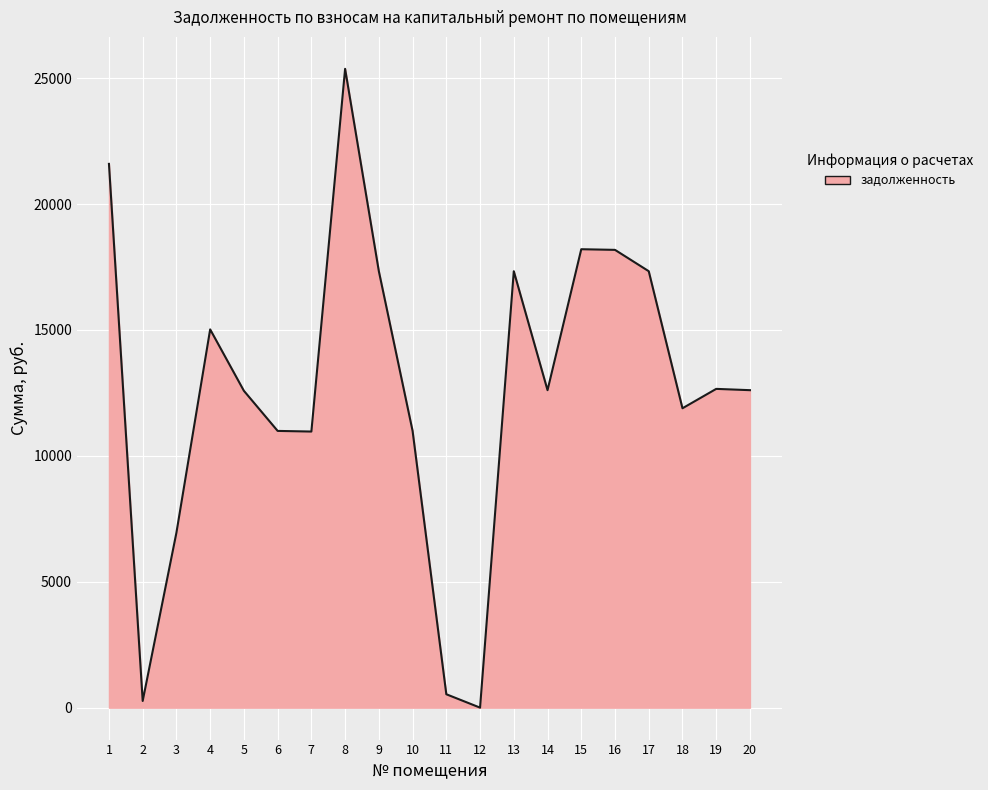

True or false: the data shows 12166.3 at 16.

False